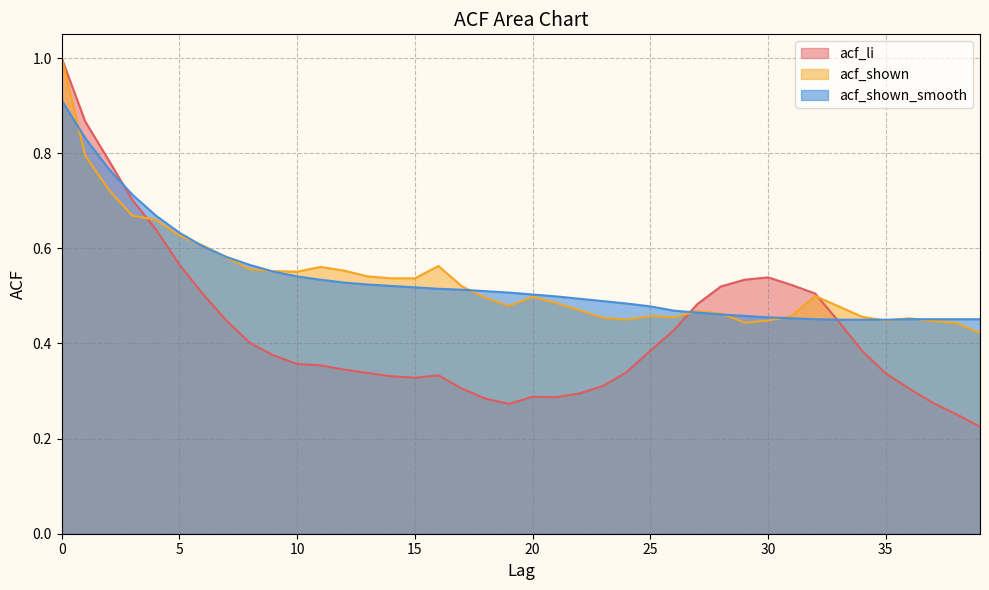

What is the difference between the maximum and minimum values in the acf_shown_smooth series?

0.5